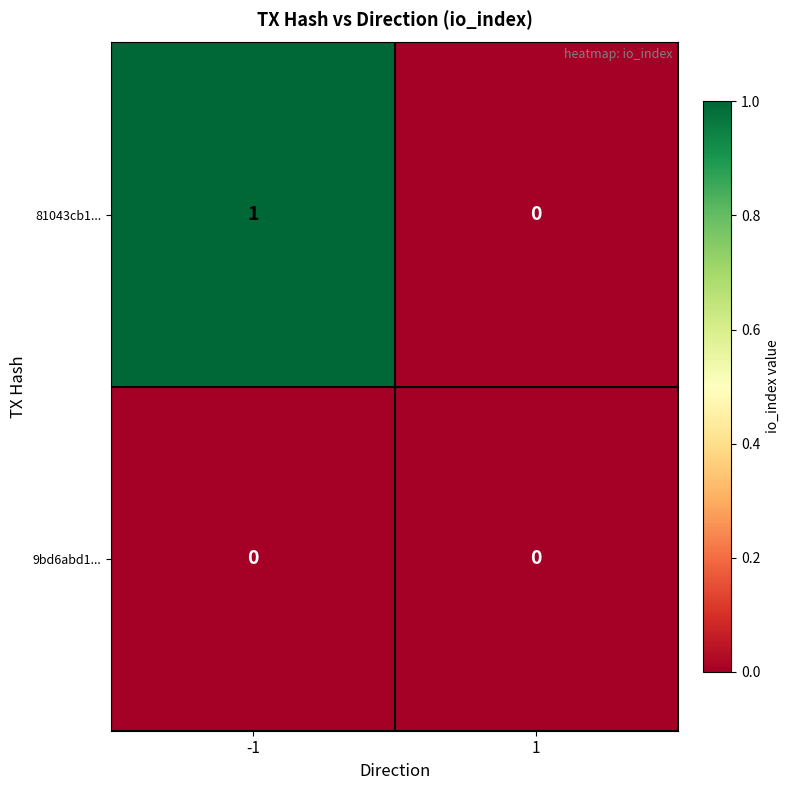

Reading left to right, transcribe all the data shown in this chart.

81043cb1...: -1=1	1=0
9bd6abd1...: -1=0	1=0